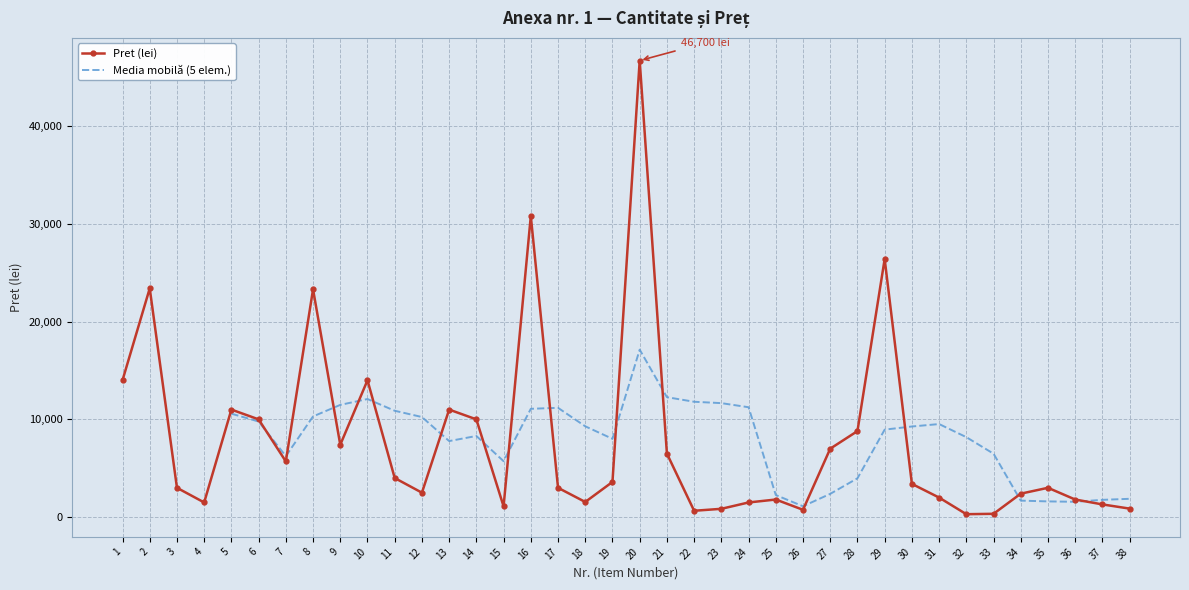

Which has a higher value, 31 or 35?

35